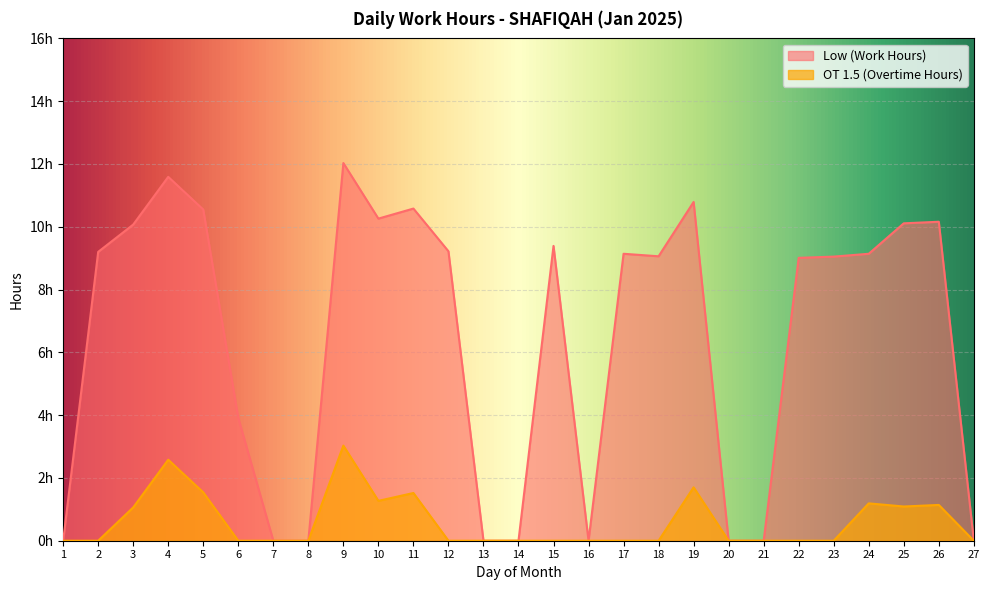

Between 26 and 1, which is larger?

26